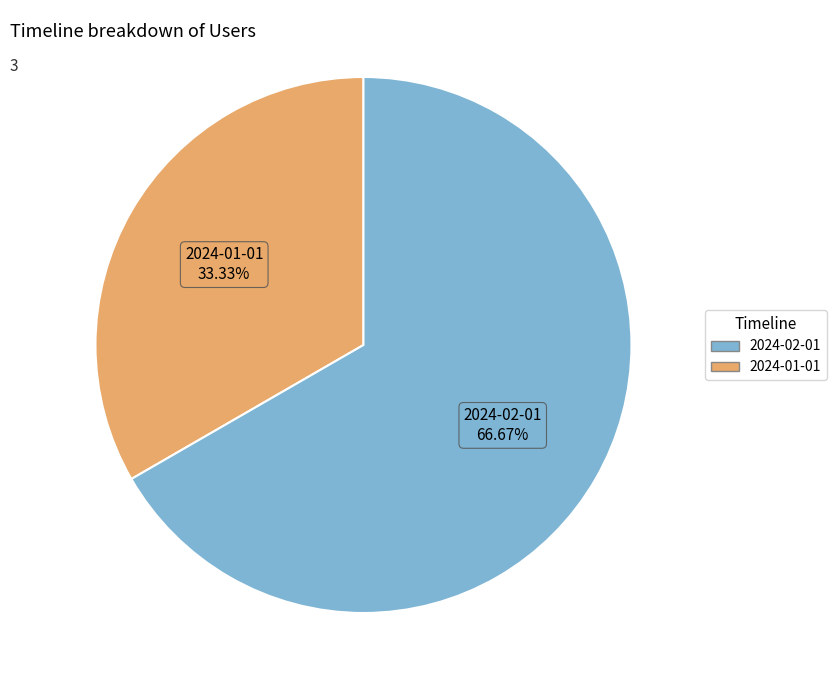

Does any single category account for the majority?

Yes